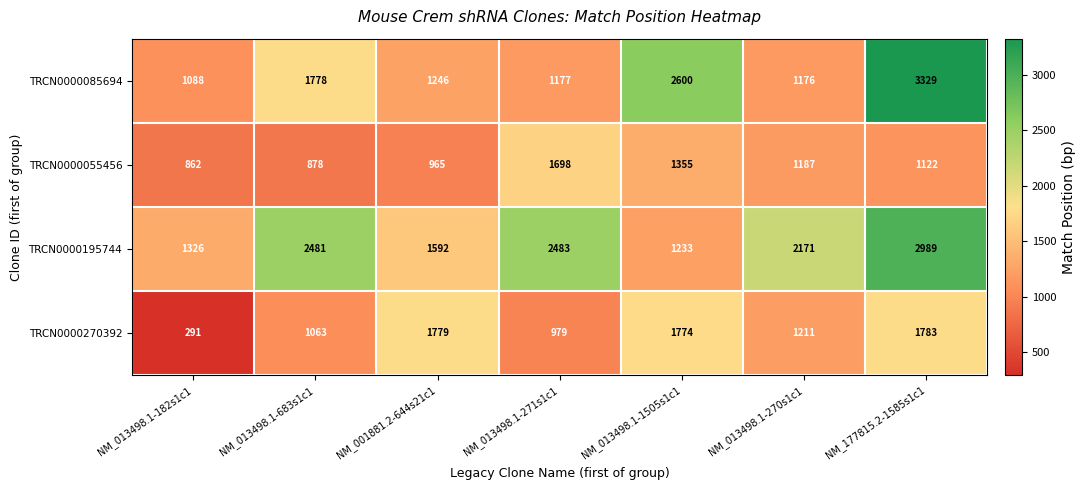

What is the difference between the highest and lowest values at NM_001881.2-644s21c1?

814